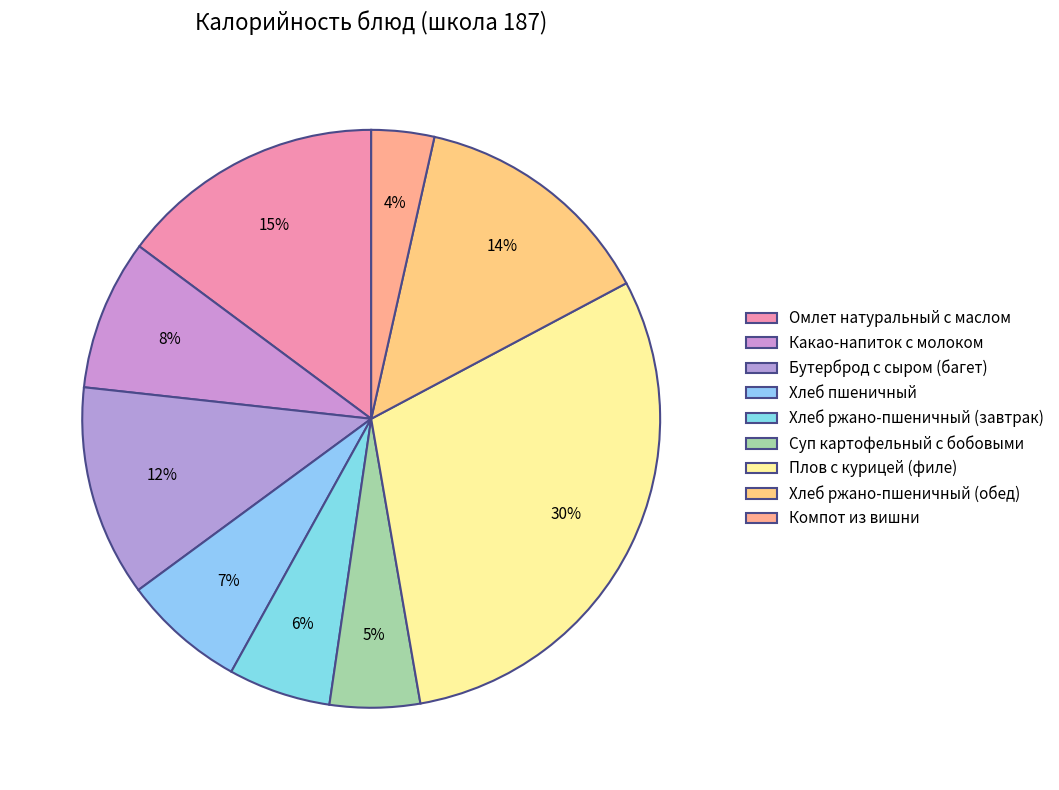

What percentage is the Омлет натуральный с маслом slice, to the nearest percent?

15%